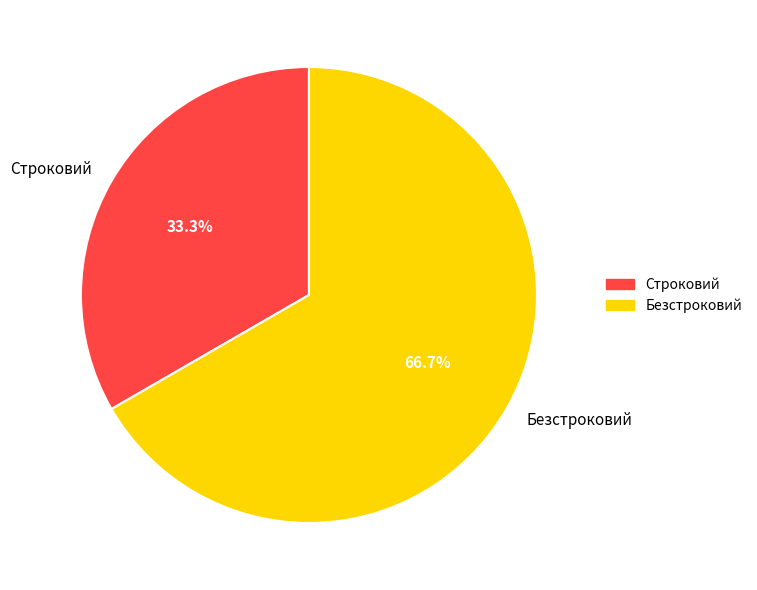

How many segments does this pie chart have?

2